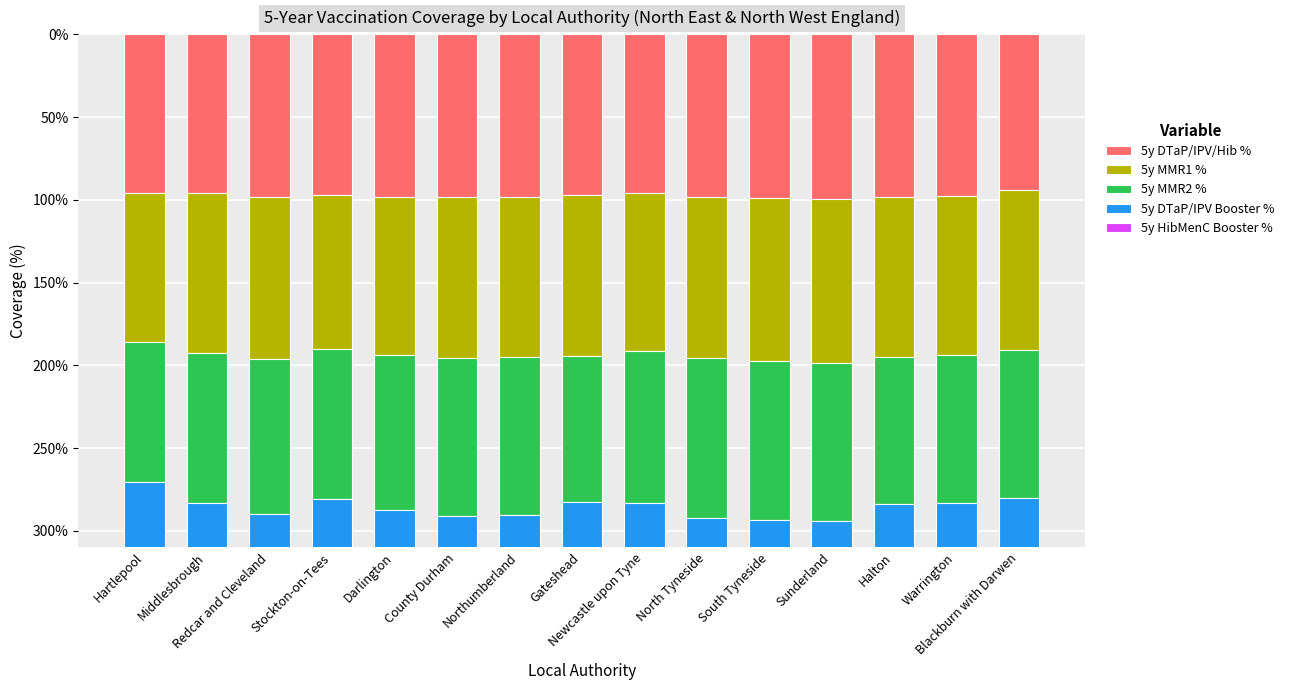

Between Hartlepool and County Durham, which series saw the biggest shift?

5y MMR2 %